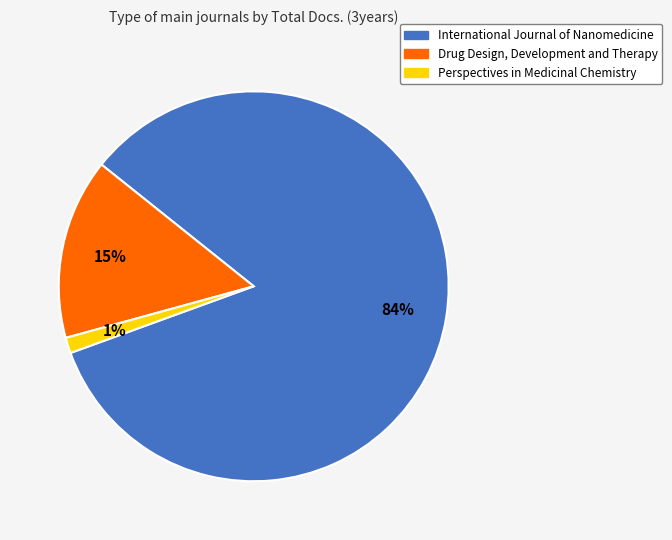

How many slices are in this pie chart?

3